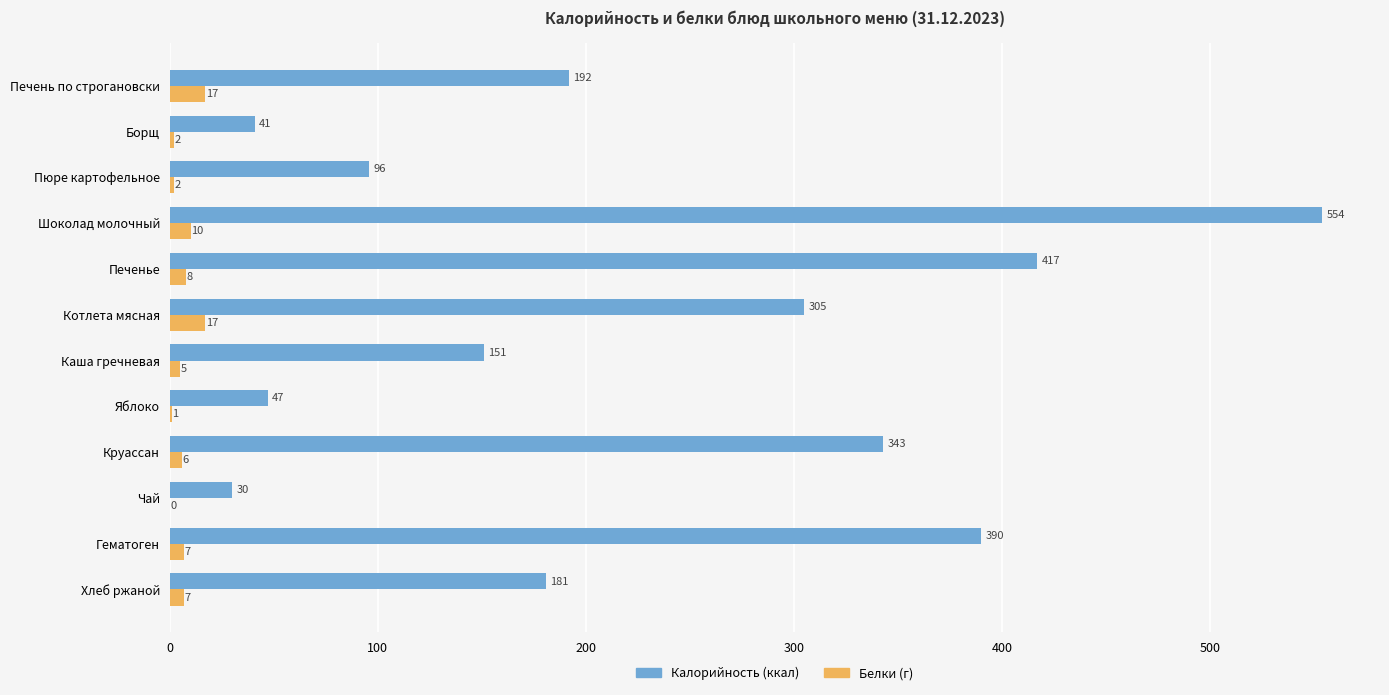

Which series has the largest range (max minus min)?

Калорийность (ккал)